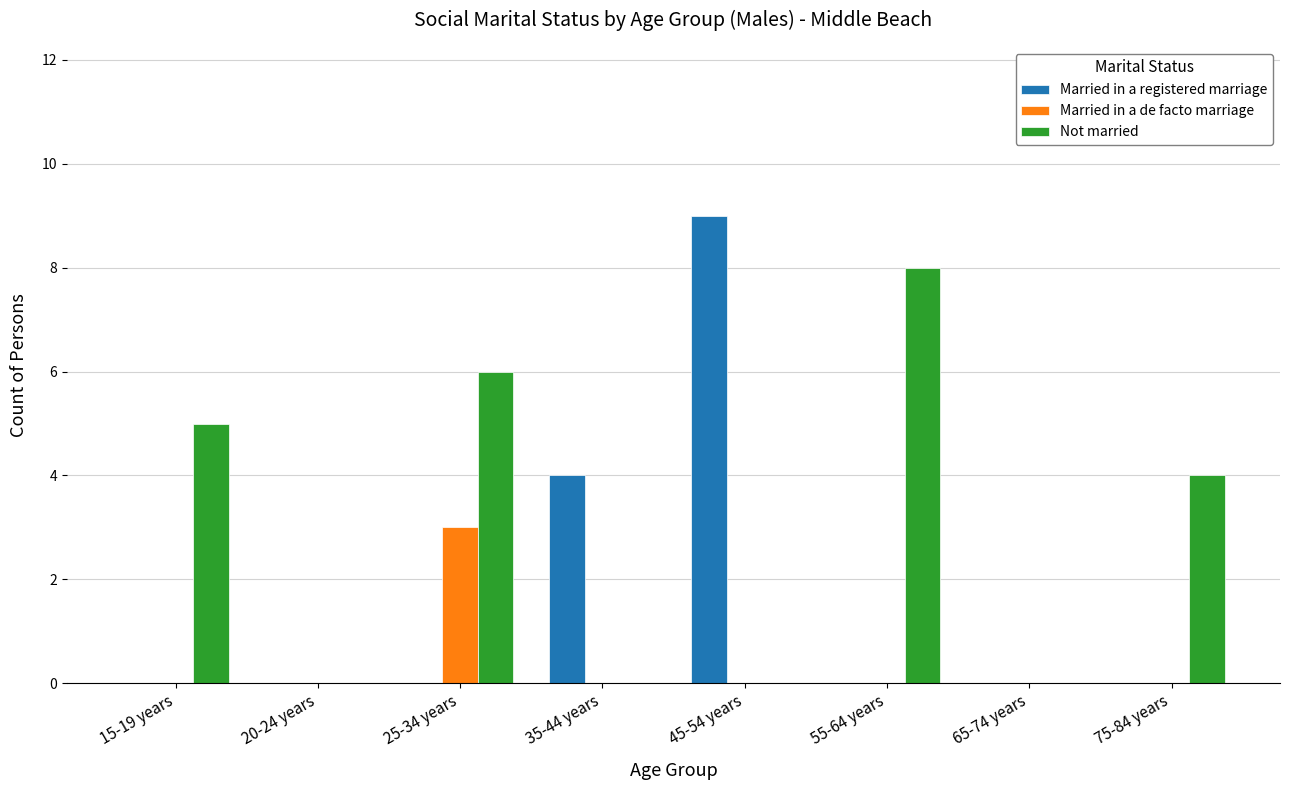

Which series changed the most between 15-19 years and 35-44 years?

Not married